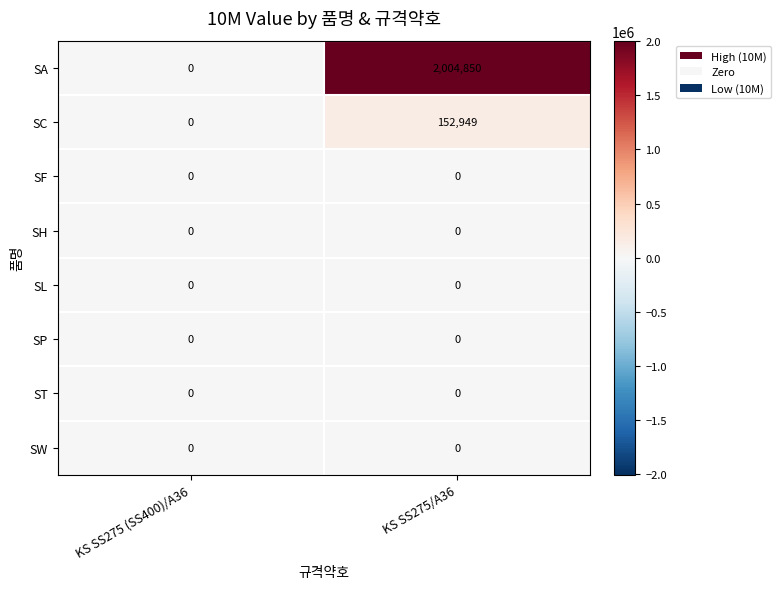

Which series has the largest range (max minus min)?

SA